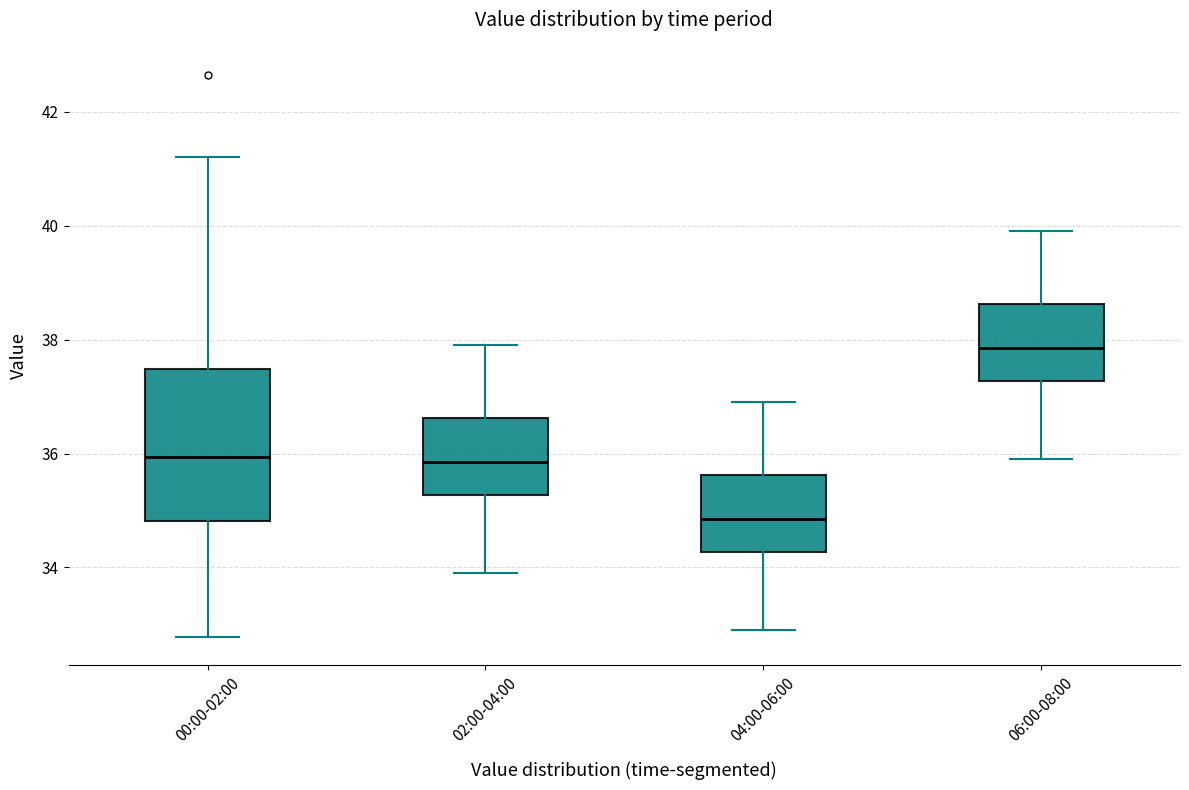

Reading left to right, transcribe this box plot: for each box, give where its median line is, the range the box spans, and where its two whiskers end, as read against the y-axis. The values are not printed on the chart, so give them approximately, as read against the axis.

00:00-02:00: median 36.0, box 34.8 to 37.4, whiskers 32.8 to 41.2
02:00-04:00: median 35.8, box 35.2 to 36.6, whiskers 34.0 to 38.0
04:00-06:00: median 34.8, box 34.2 to 35.6, whiskers 33.0 to 37.0
06:00-08:00: median 37.8, box 37.2 to 38.6, whiskers 36.0 to 40.0